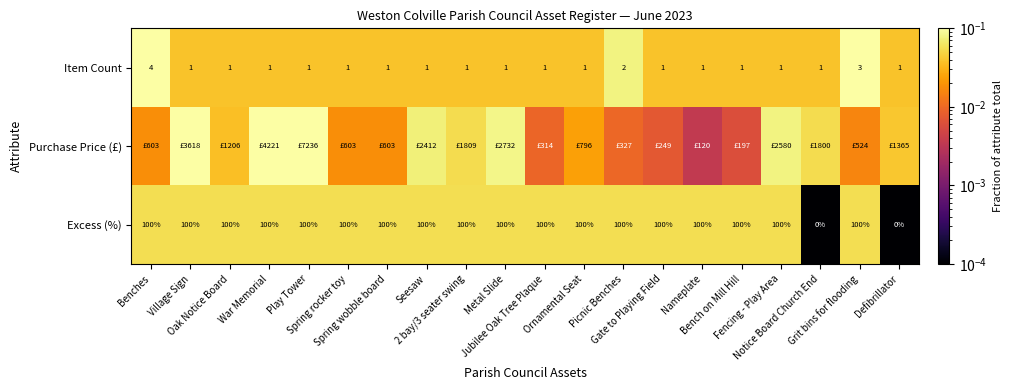

Which has a higher value, Play Tower or Notice Board Church End?

Play Tower